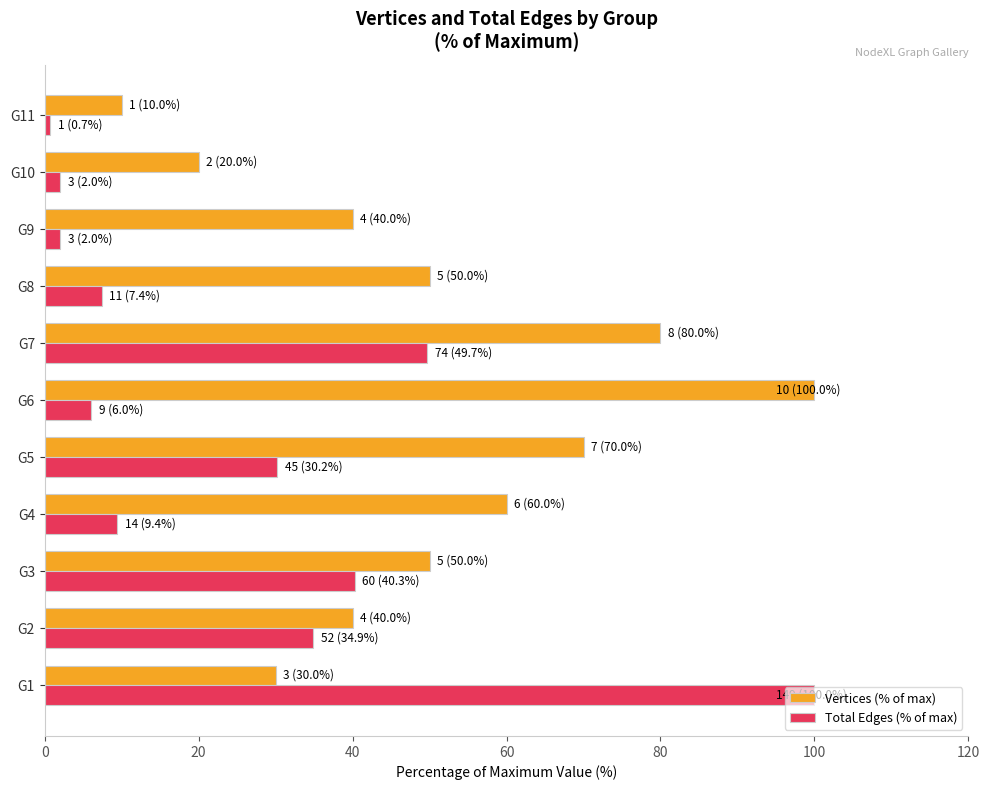

Which series has the largest total across all categories?

Vertices (% of max)